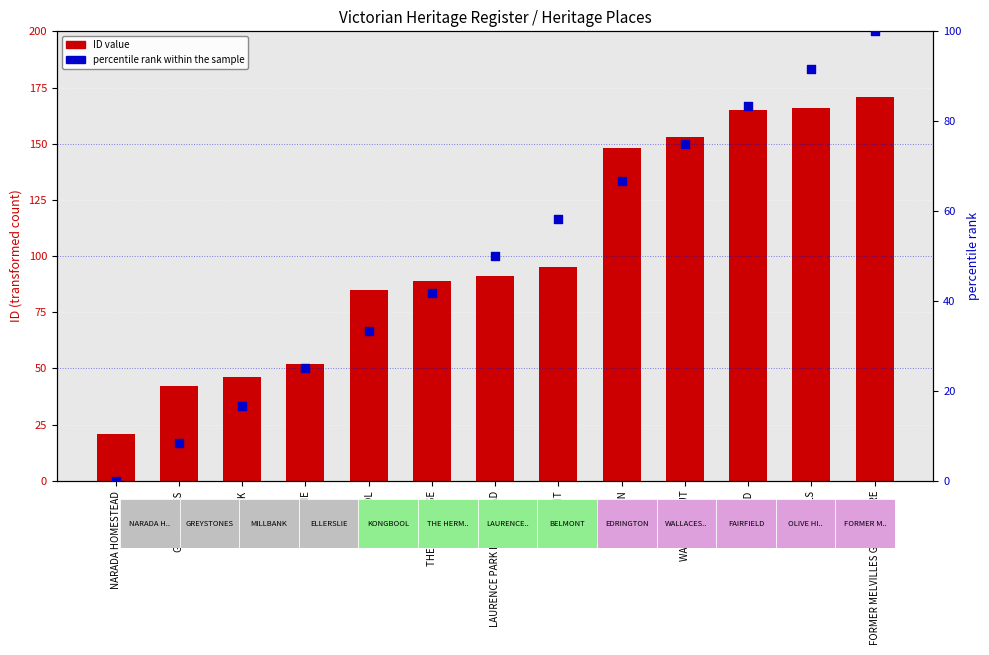

Which series has the widest spread of Y values?

ID value